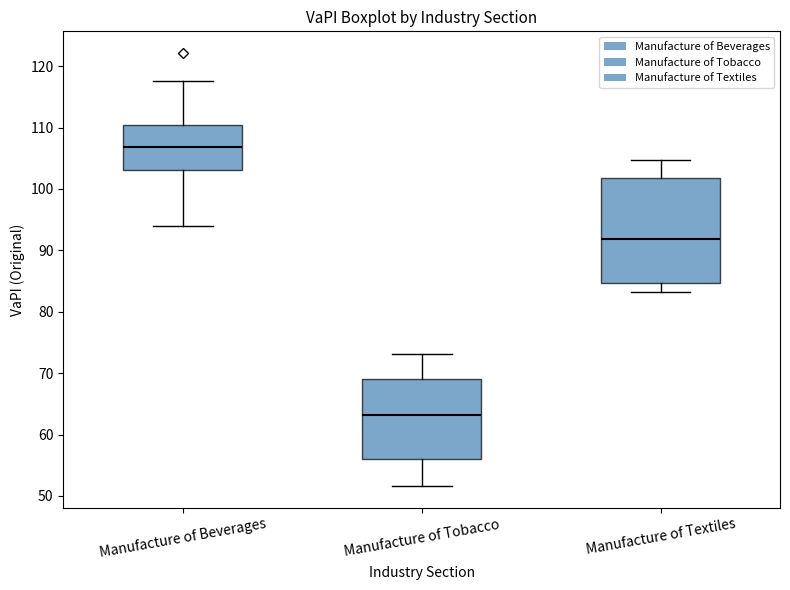

Comparing the boxes themselves (not the whiskers), which one is the tallest?

Manufacture of Textiles